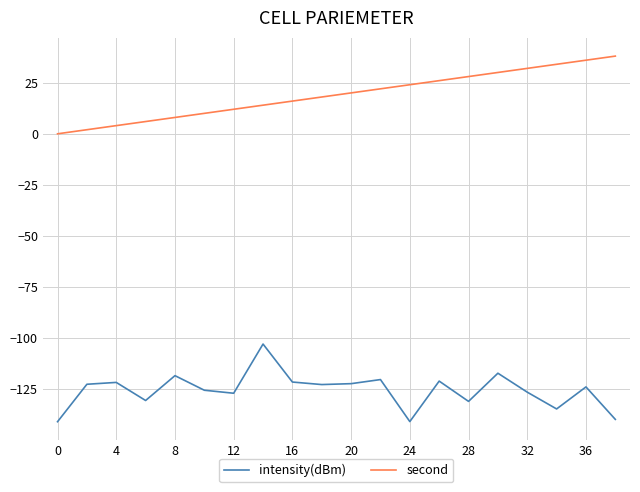

Does the chart display data point markers on the line(s)?

No